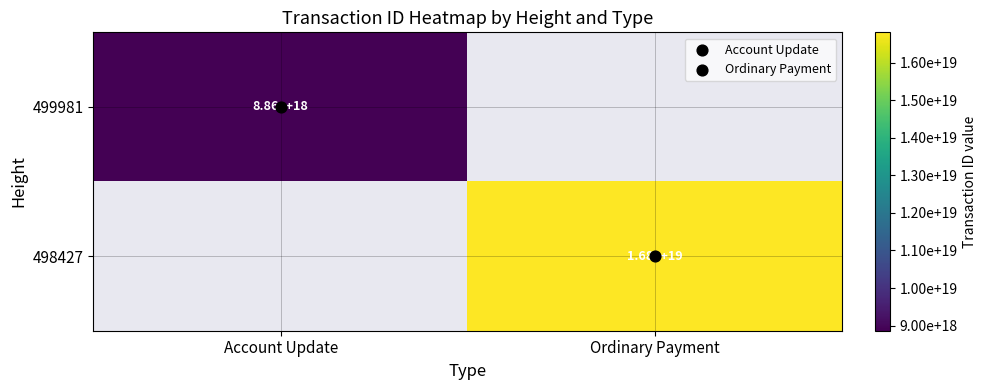

What is the total value across all series at Ordinary Payment?

16806776456769873920